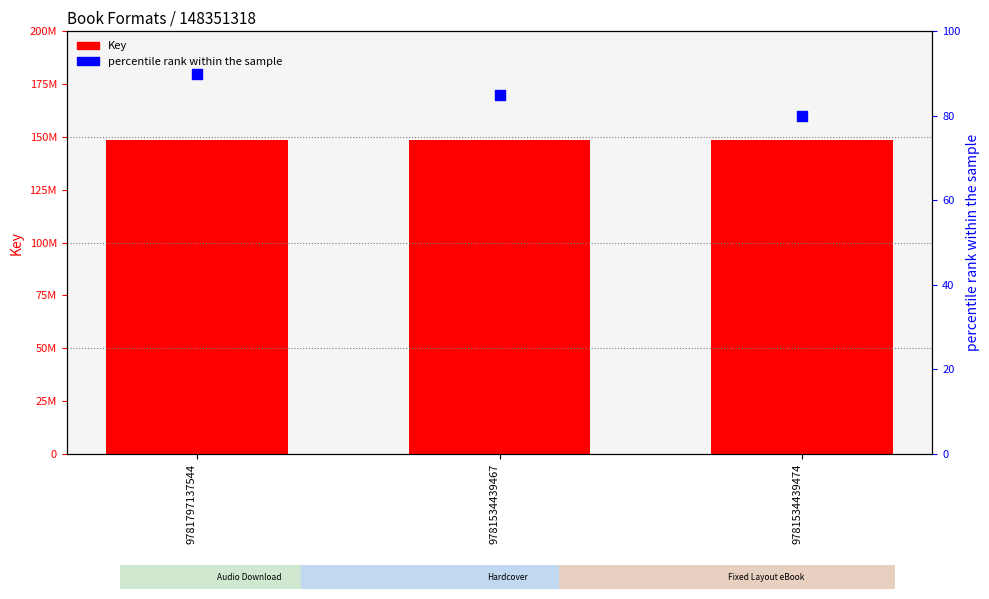

What are all the series names shown in the legend?

Key, percentile rank within the sample